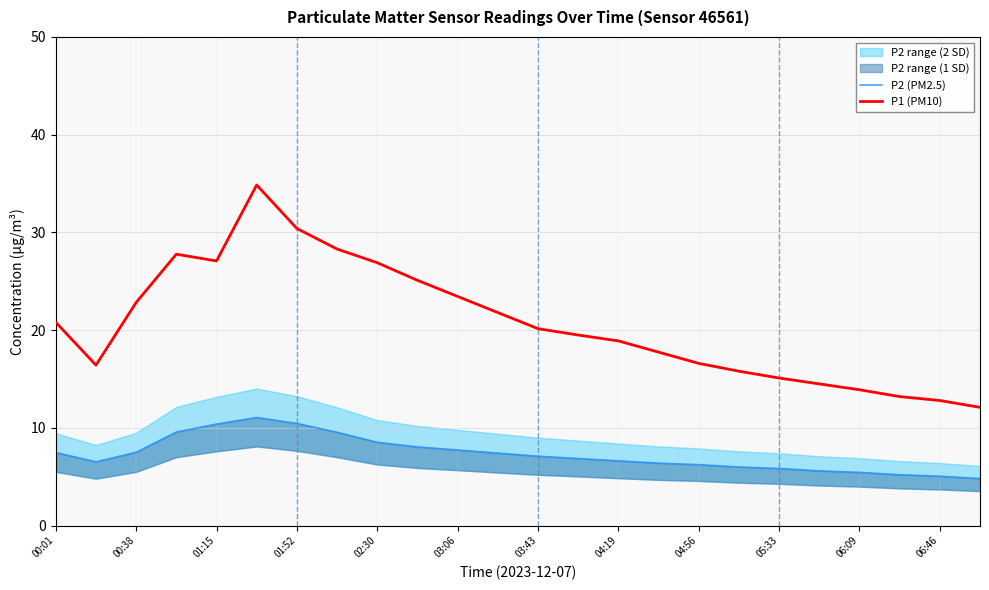

True or false: P1 (PM10) and P2 (PM2.5) cross at least once.

False